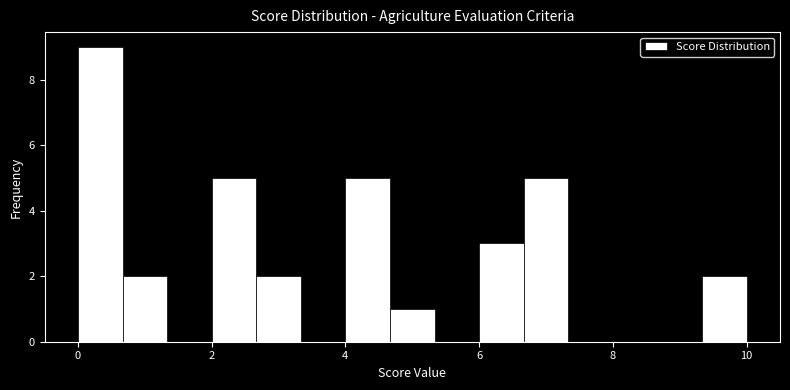

Around what value on the x-axis is the tallest bar? Give the approximate position of its centre, as read against the axis.

0.4